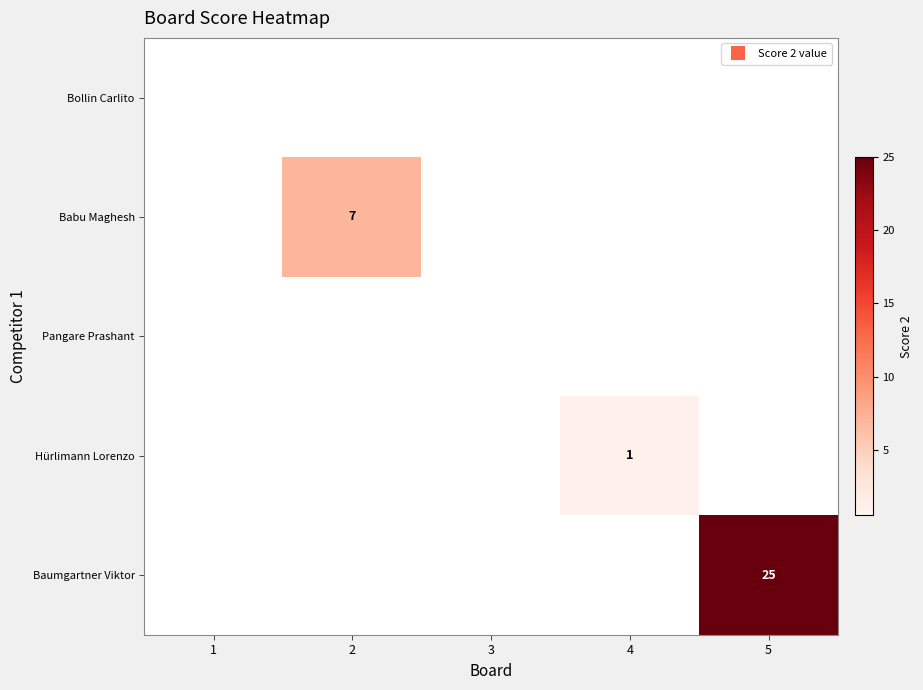

At which category is the sum across all series the highest?

5